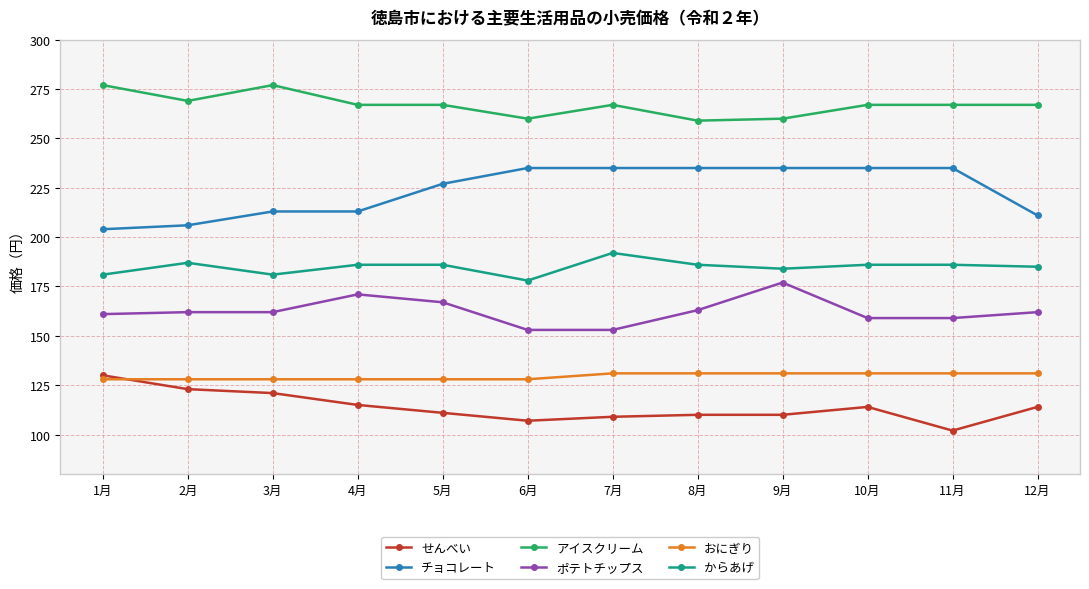

What is the greatest value displayed?

277